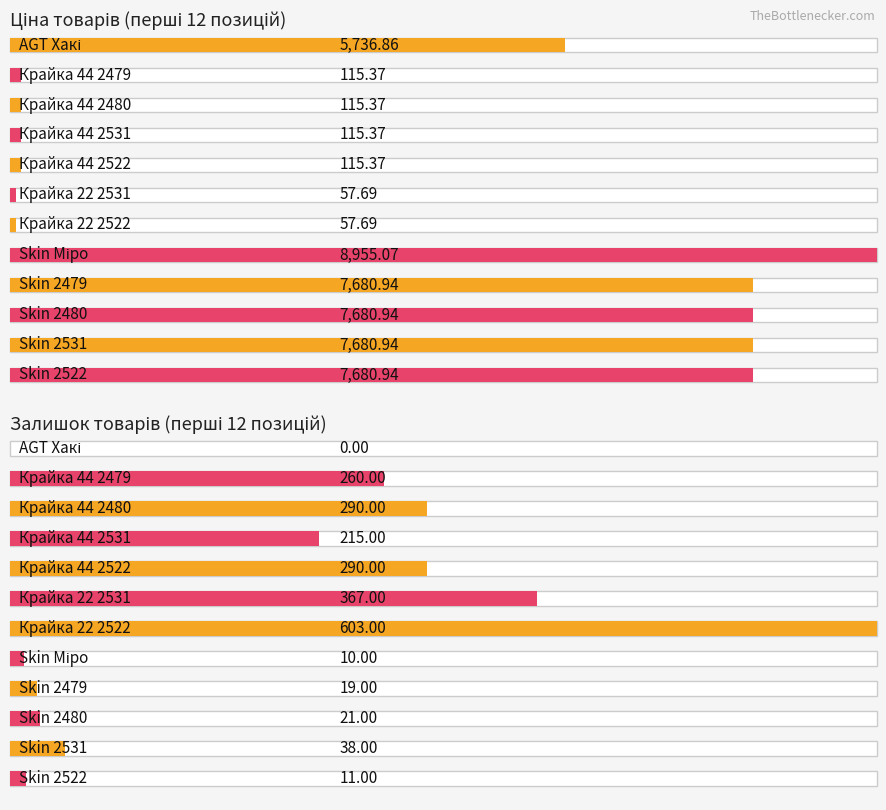

Between Крайка 44 2480 and Skin 2479, which is larger?

Skin 2479